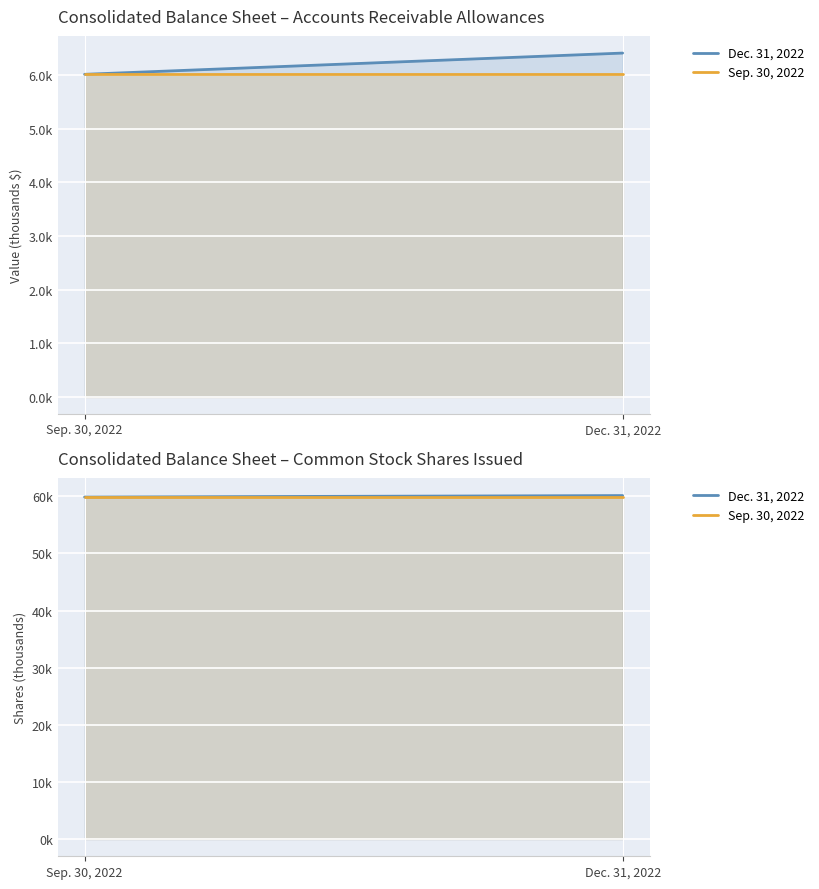

Is the value of Dec. 31, 2022 at Dec. 31, 2022 greater than the value of Sep. 30, 2022 at Dec. 31, 2022?

Yes